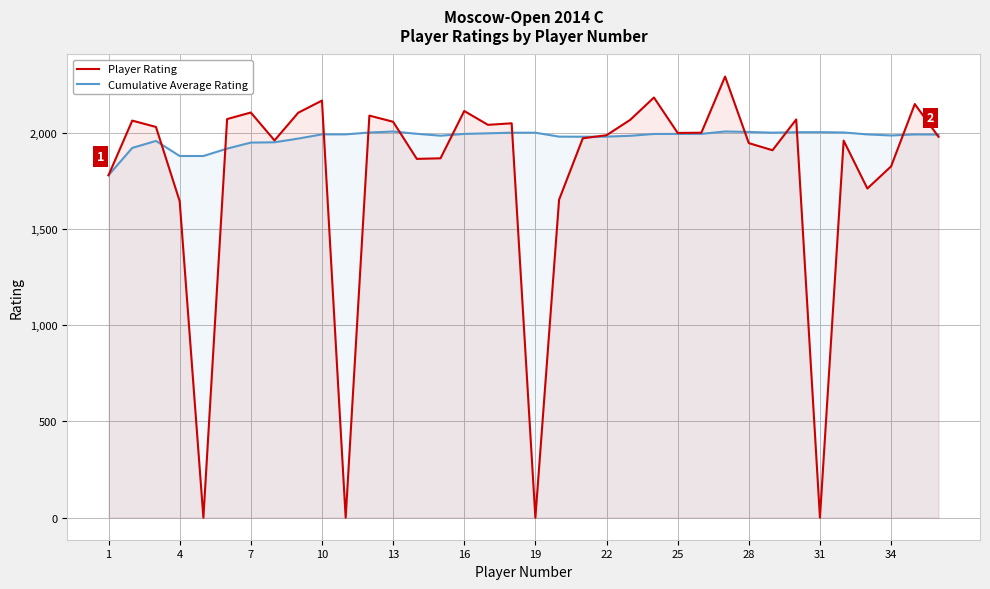

In Player Rating, how many points are lower than both neighbors (excluding endpoints)?

10